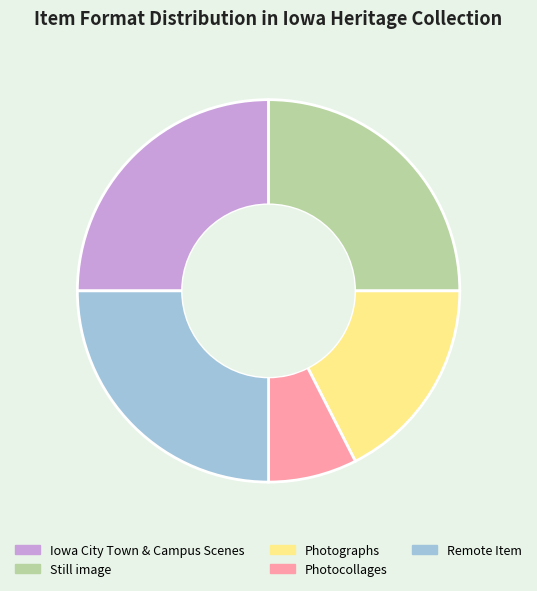

What is the ratio of the value at Iowa City Town & Campus Scenes to the value at Still image?

1.0